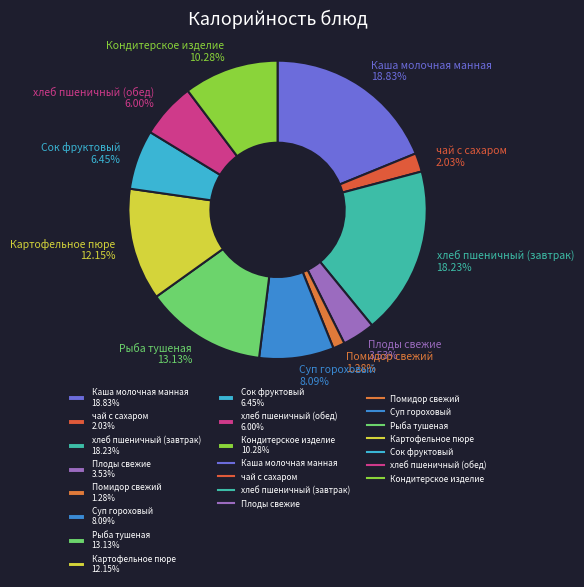

What percentage do Суп гороховый and Рыба тушеная together represent?

21.2%